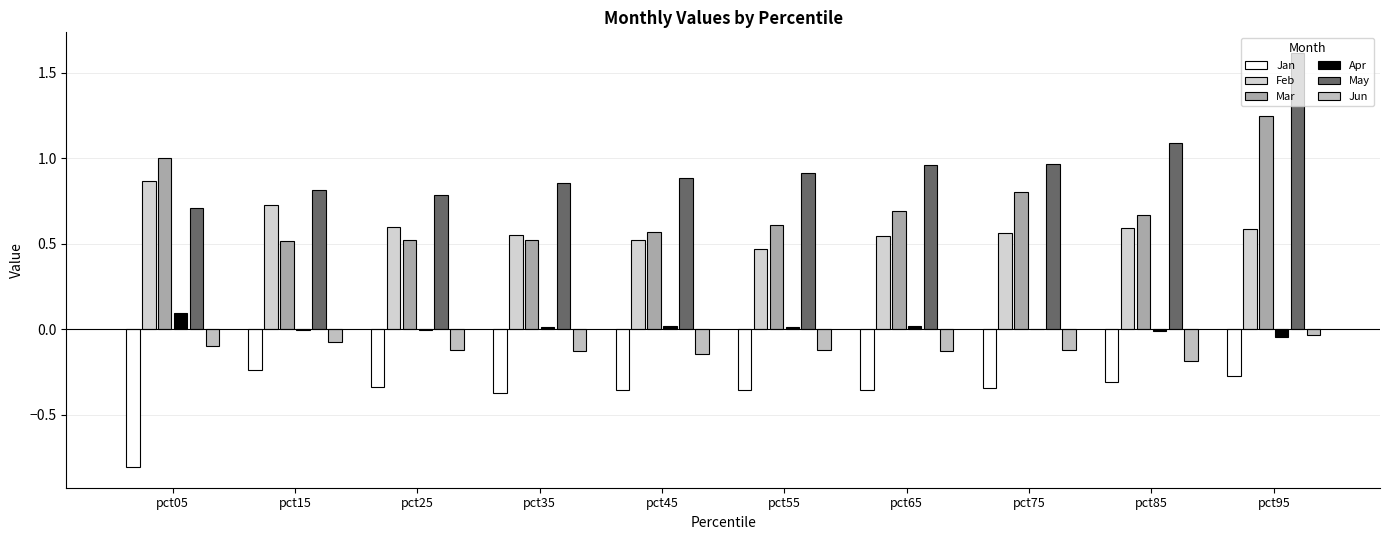

At which label is Jun closest to 0?

pct95